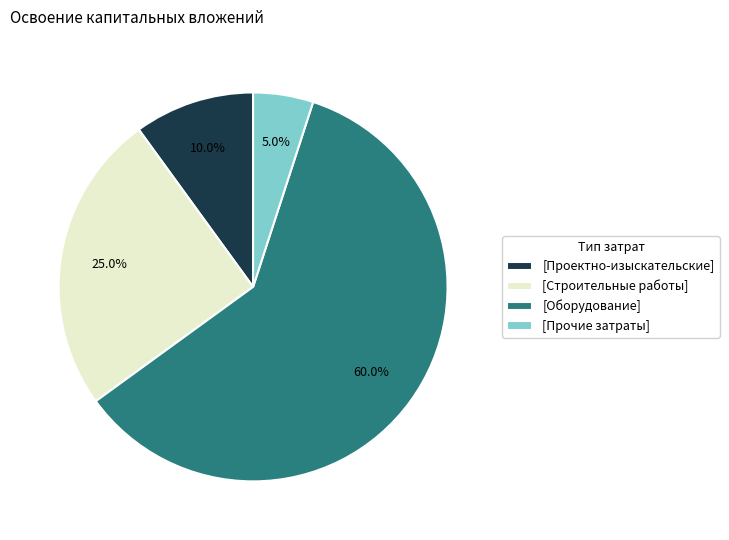

Is the sum of [Проектно-изыскательские] and [Прочие затраты] greater than half?

No